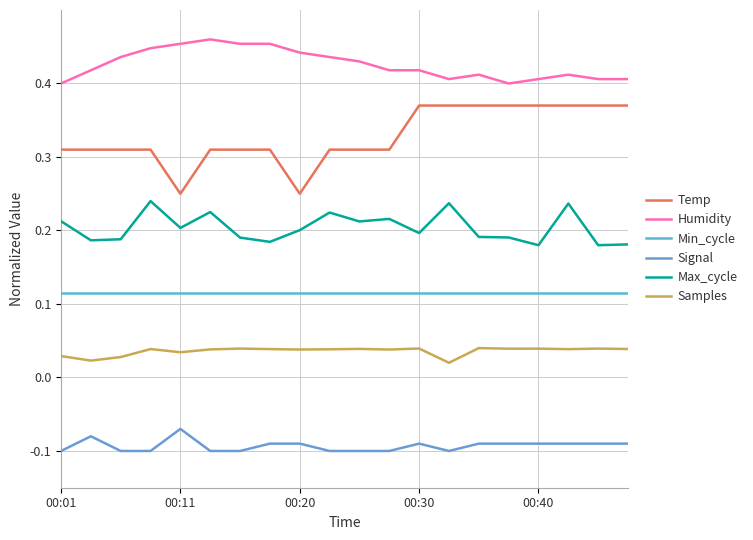

List the series in order of their overall mean, highest first.

Humidity, Temp, Max_cycle, Min_cycle, Samples, Signal